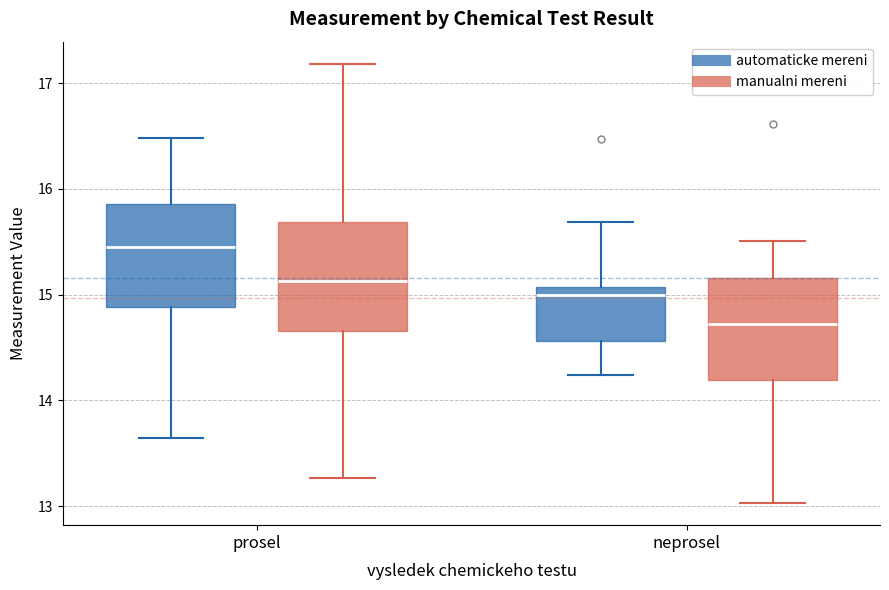

Reading left to right, read every box against the y-axis: the position of its median line, the range the box covers, and the ends of its whiskers. The values are not printed on the chart, so give them approximately, as read against the axis.

prosel (automaticke mereni): median 15.5, box 14.9 to 15.9, whiskers 13.6 to 16.5
prosel (manualni mereni): median 15.1, box 14.7 to 15.7, whiskers 13.3 to 17.2
neprosel (automaticke mereni): median 15.0, box 14.6 to 15.1, whiskers 14.2 to 15.7
neprosel (manualni mereni): median 14.7, box 14.2 to 15.2, whiskers 13.0 to 15.5